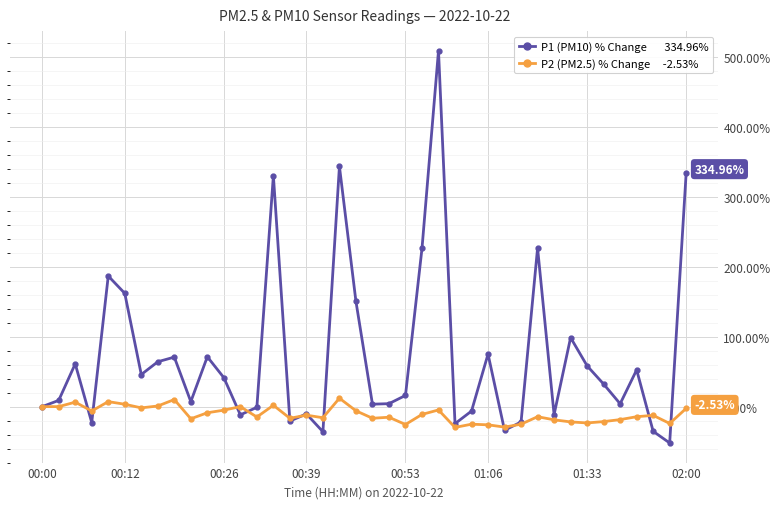

How many data points does each series have?

40